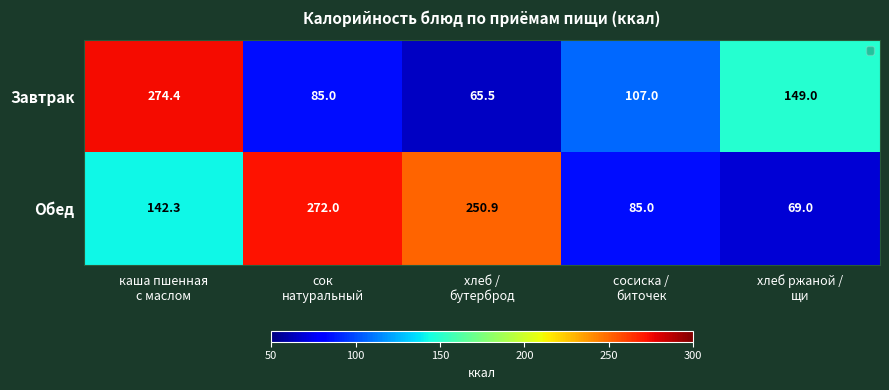

What is the greatest value displayed?

274.4